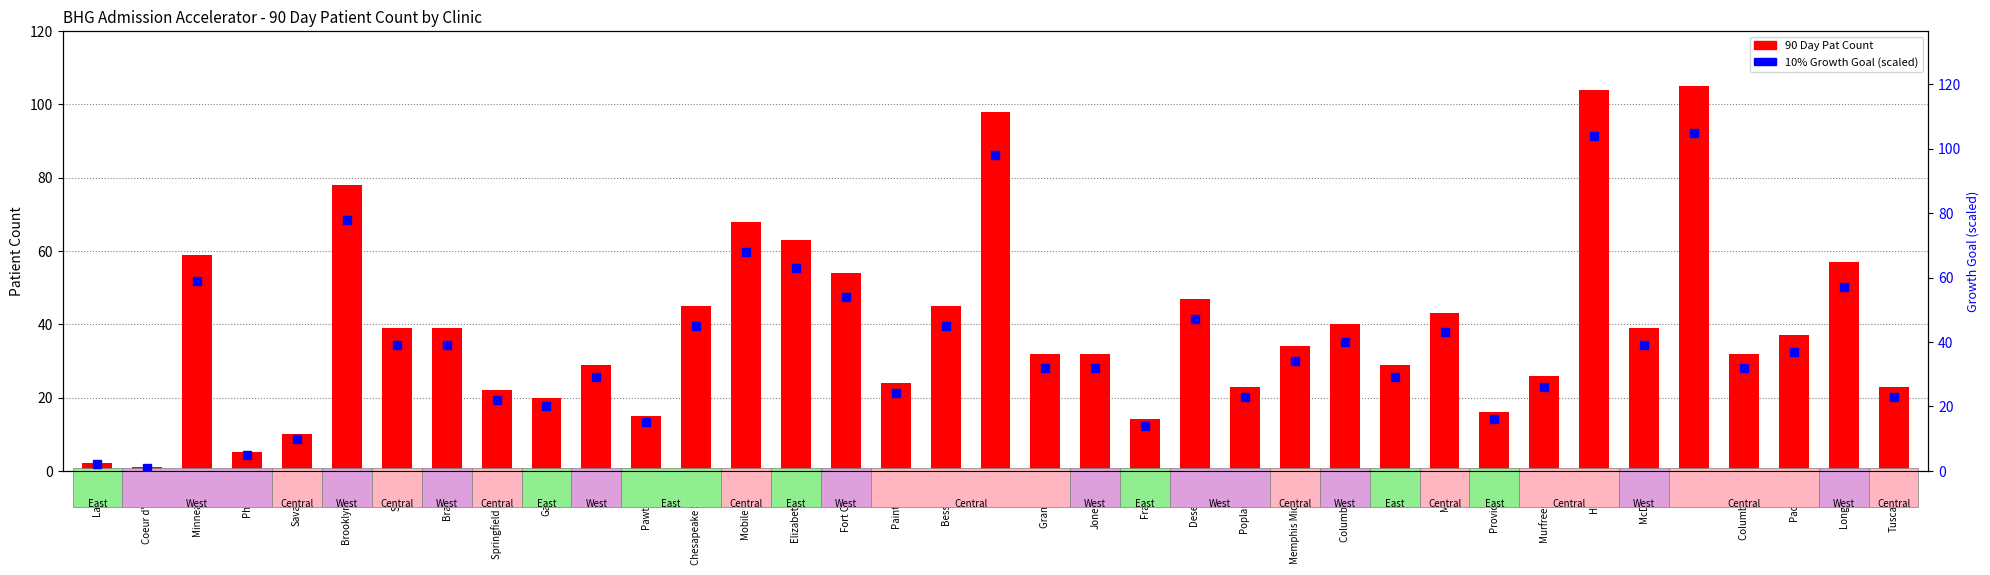

Where is 10% Growth Goal (scaled) nearest to the value 53?

Fort Collins